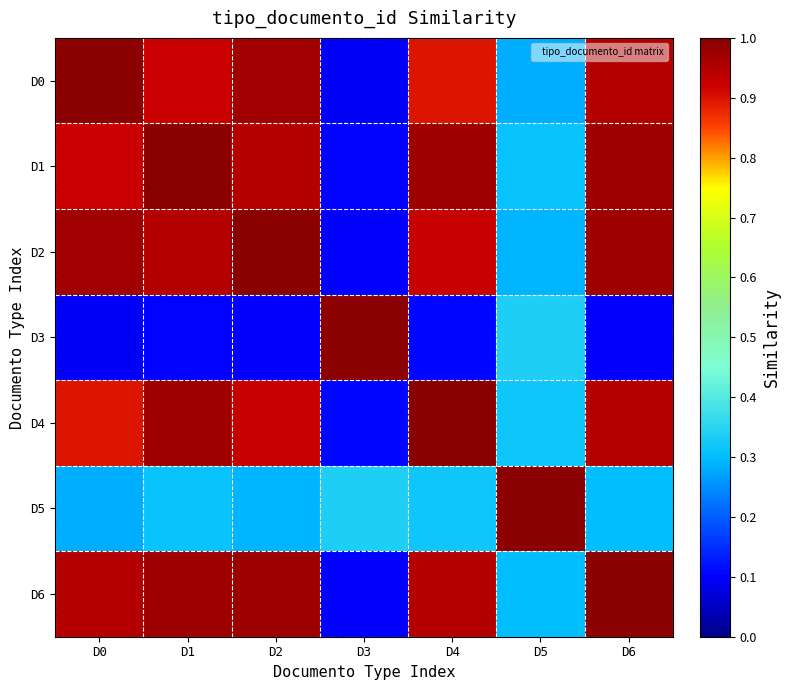

How many series are shown in this chart?

7